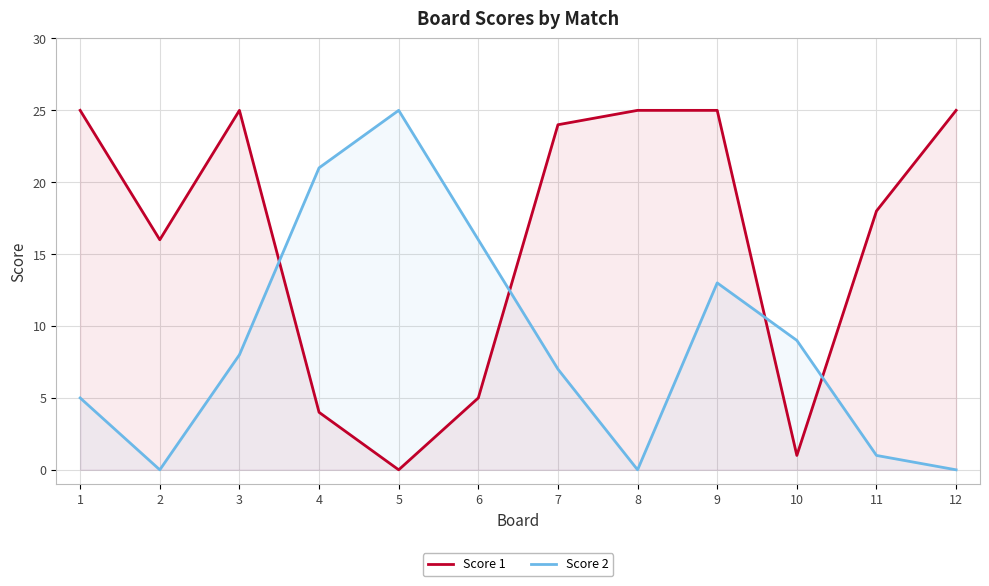

Rank the categories by Score 1 value from highest to lowest.

1, 3, 8, 9, 12, 7, 11, 2, 6, 4, 10, 5